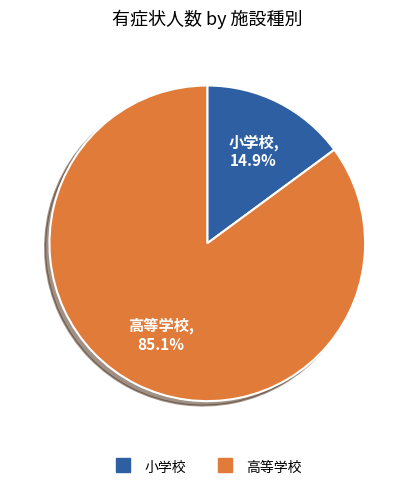

How many segments does this pie chart have?

2